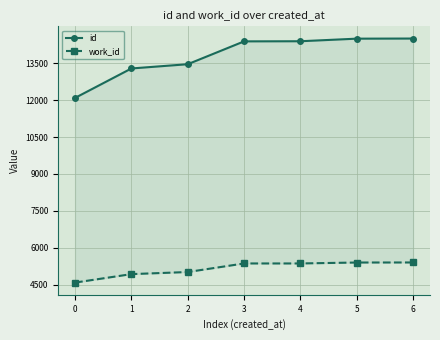

Reading left to right, list all the values displayed in this chart.

id: 0=12091	1=13287	2=13460	3=14388	4=14393	5=14498	6=14503
work_id: 0=4589	1=4933	2=5018	3=5366	4=5366	5=5404	6=5406